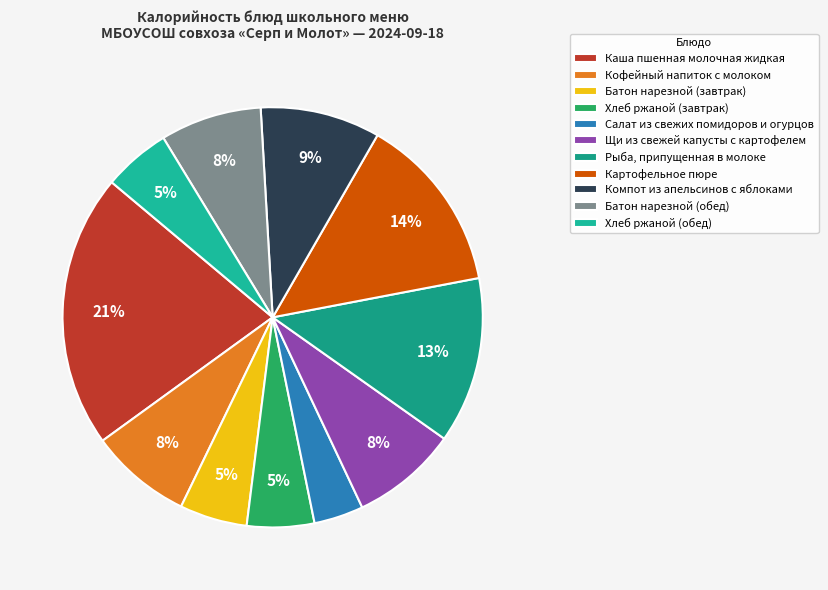

Combined, what portion of the pie is Рыба, припущенная в молоке and Батон нарезной (обед)?

20.6%